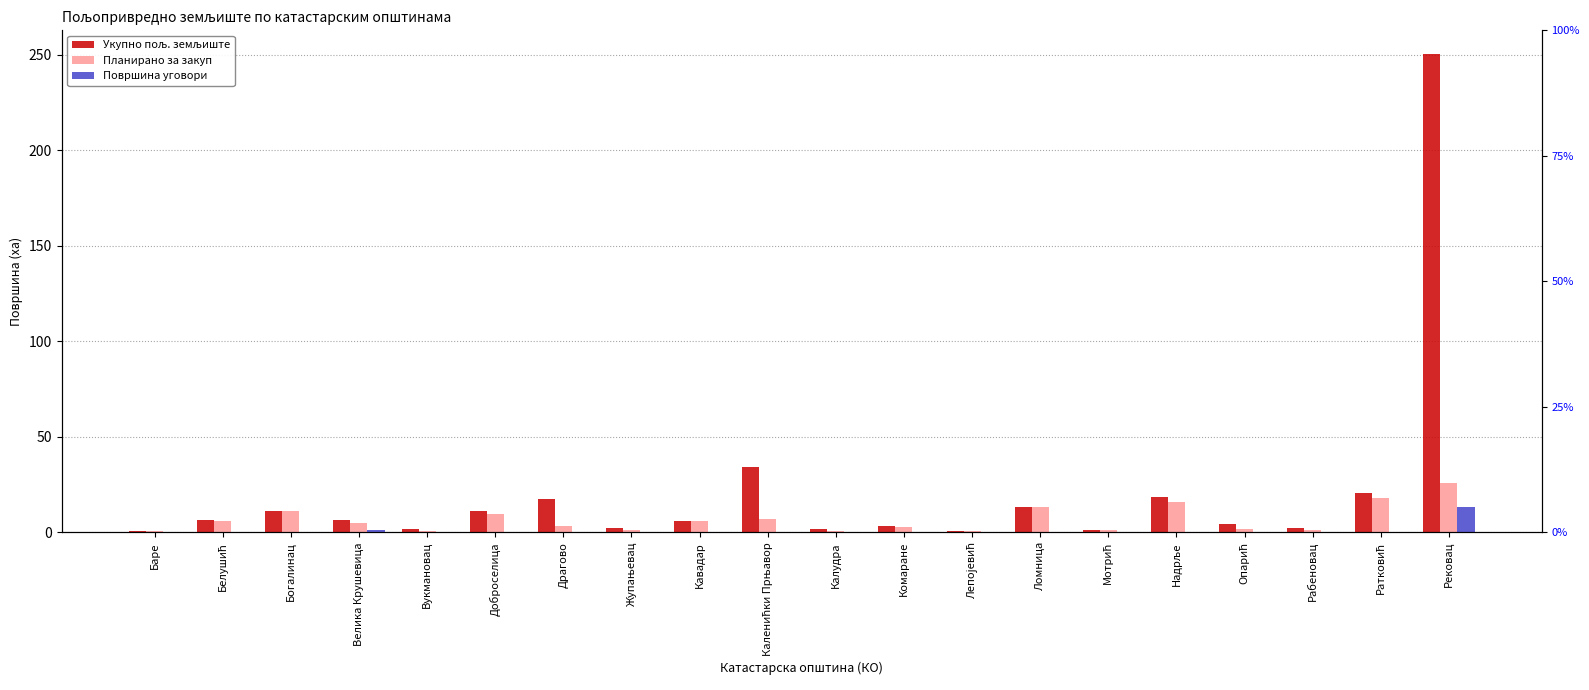

Which category has the lowest value across all series?

Баре